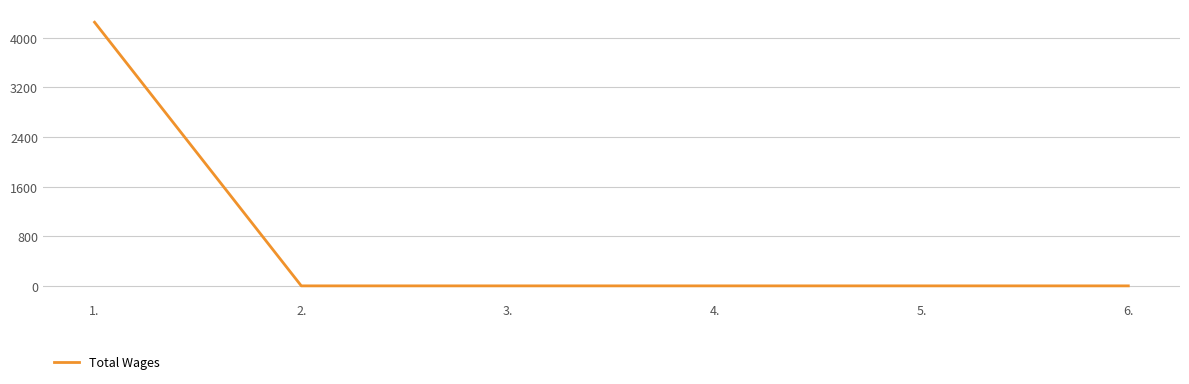

Between 4. and 1., which is larger?

1.